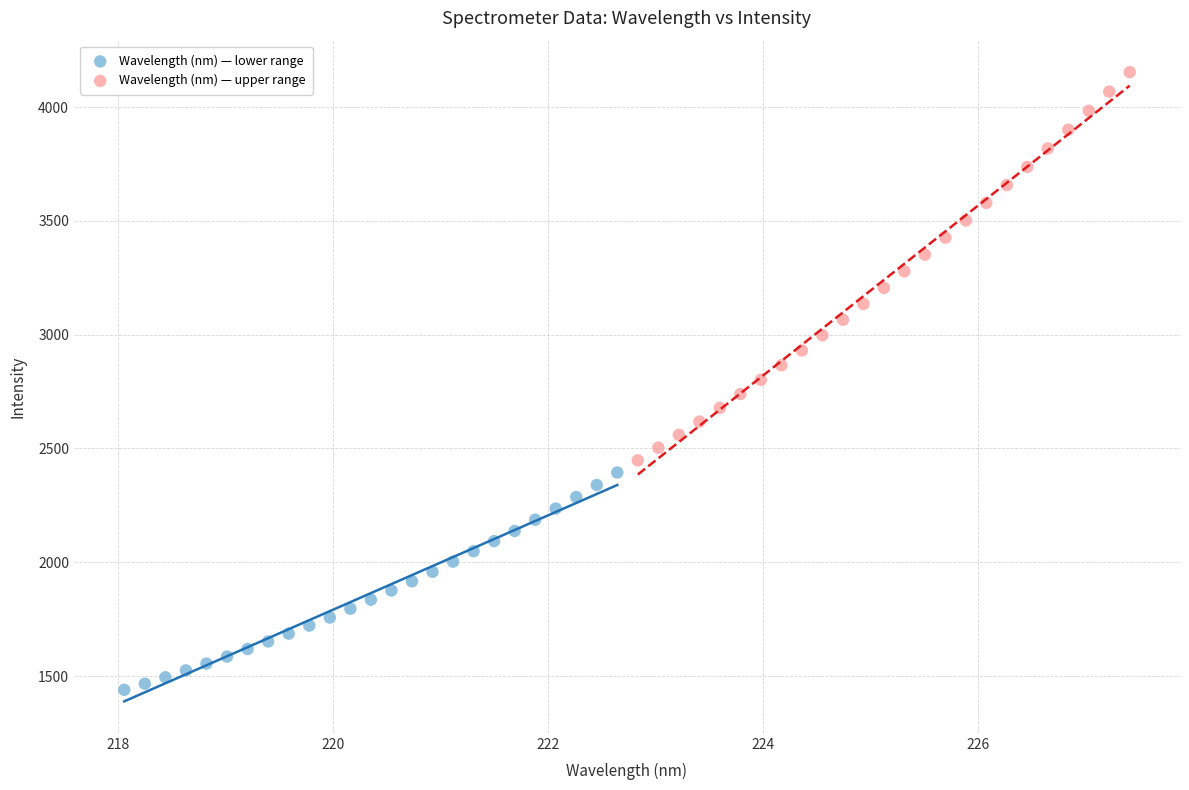

Which series reaches the maximum Y coordinate?

Wavelength (nm) — upper range